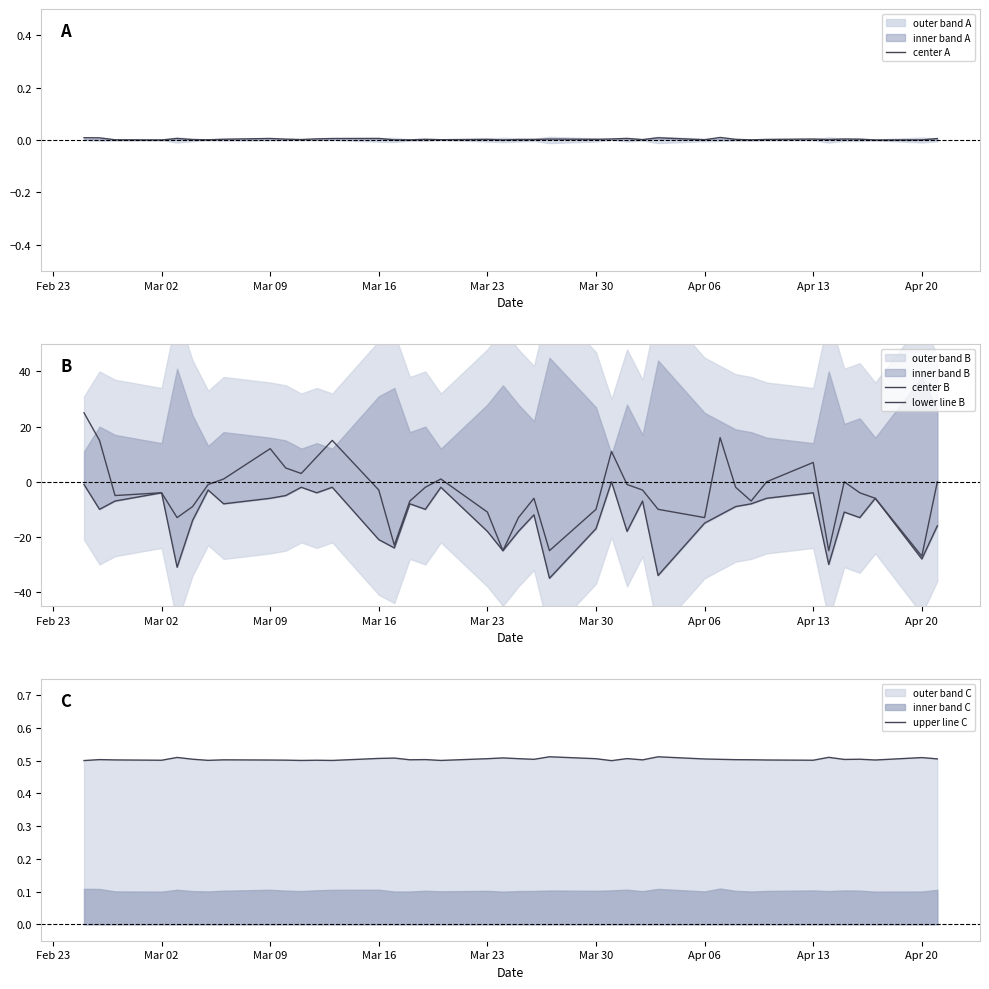

The center A series shows 0.0 at Apr 13. True or false?

True